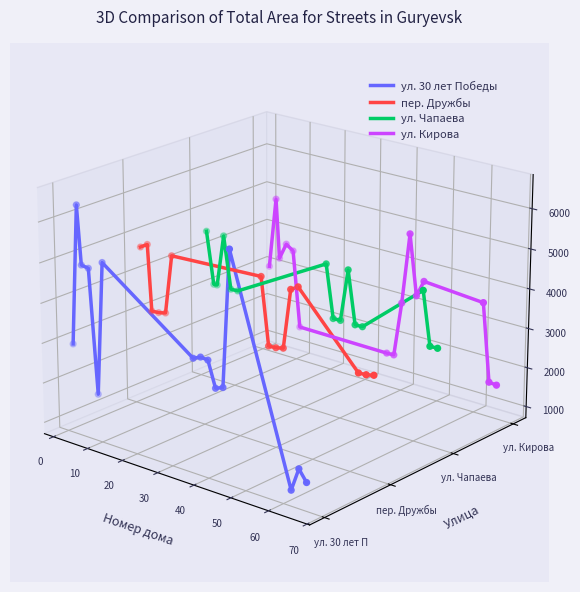

Which series contains the lowest Y value?

ул. 30 лет Победы